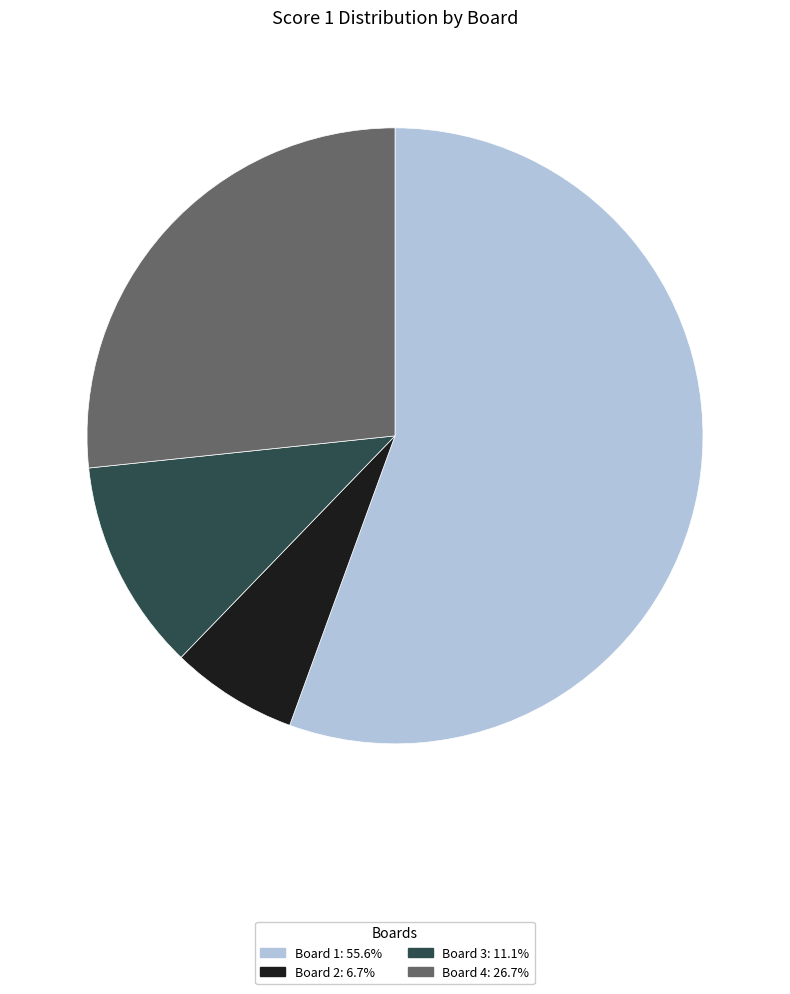

Which slice represents more than half of the pie?

Board 1